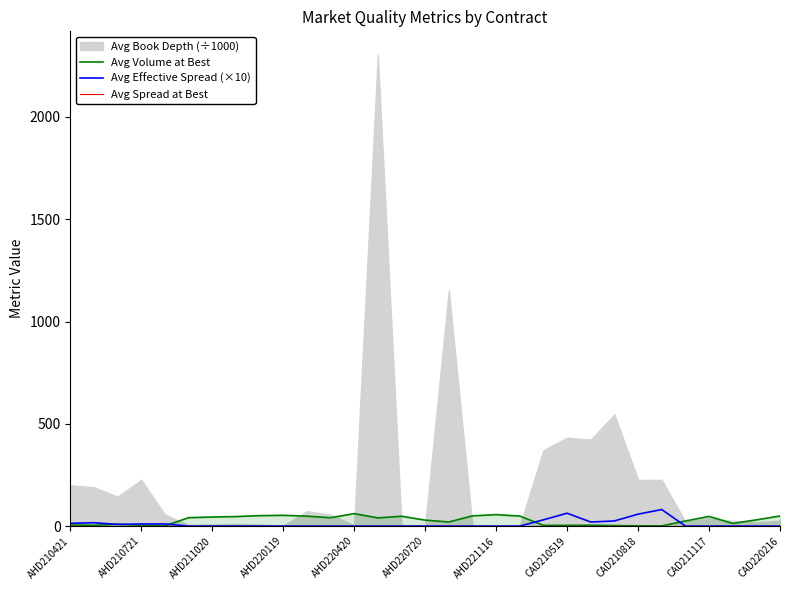

How many data points in Avg Effective Spread (×10) are above 0?

11